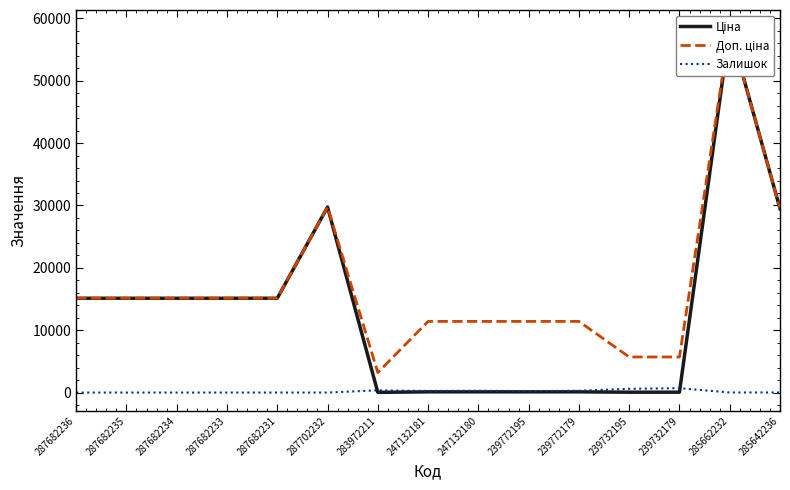

Between 239772195 and 287682233, which is larger?

287682233